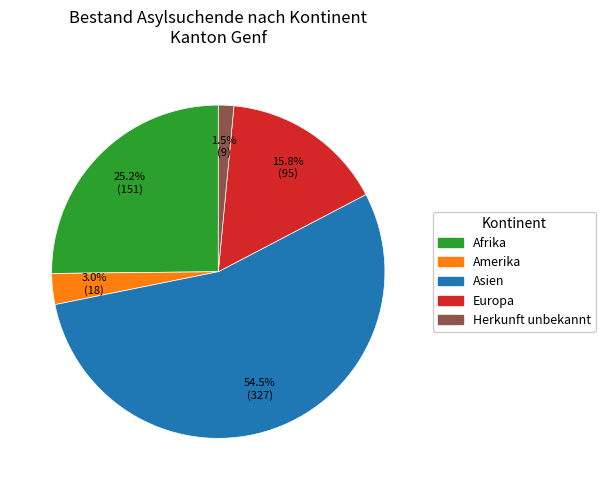

Is it true that Amerika is 17% of the pie?

False